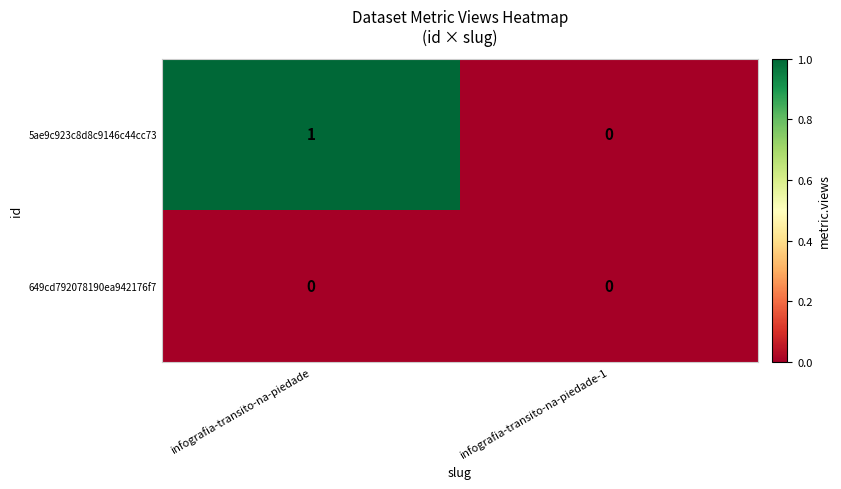

Reading left to right, extract all data points from this chart.

5ae9c923c8d8c9146c44cc73: 1	0
649cd792078190ea942176f7: 0	0